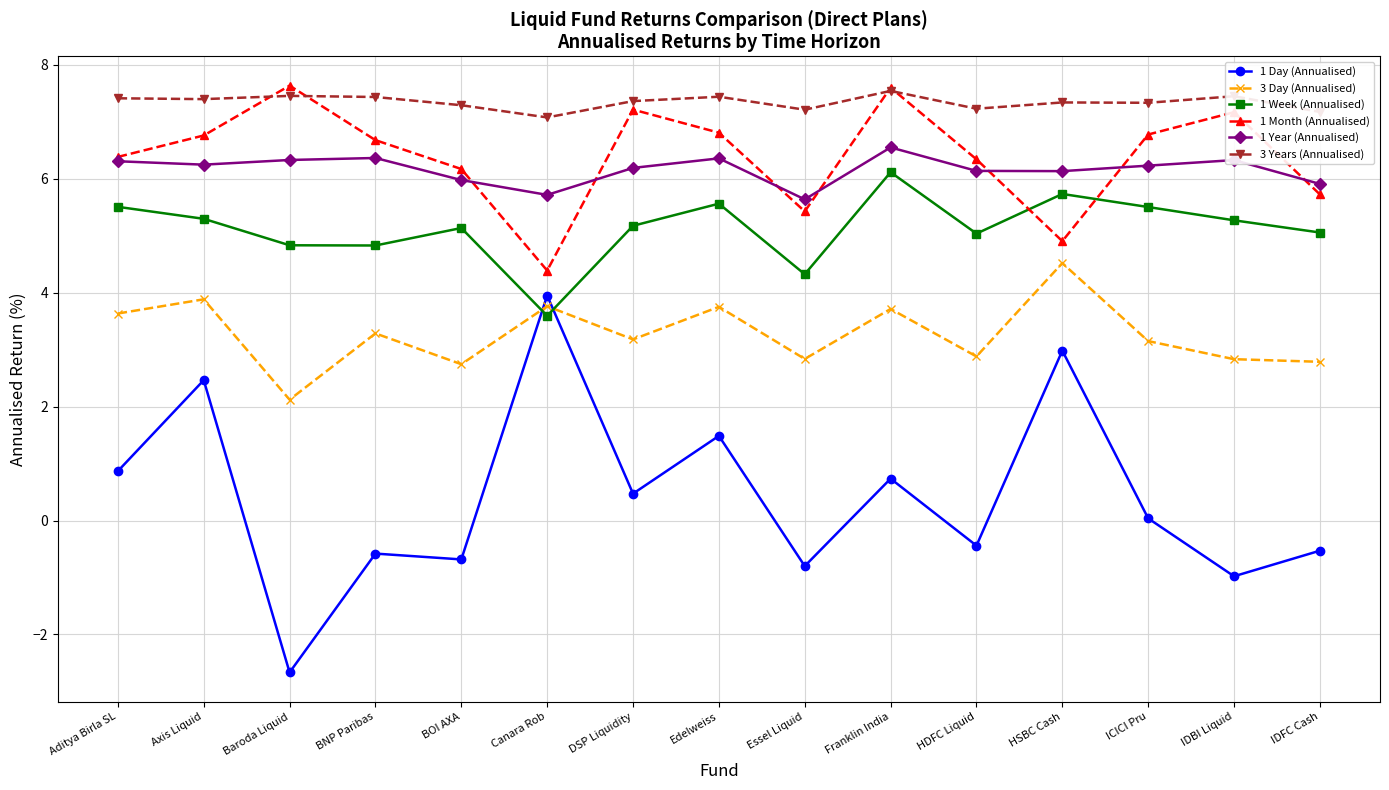

What is the total value across all series at Baroda Liquid?

25.7